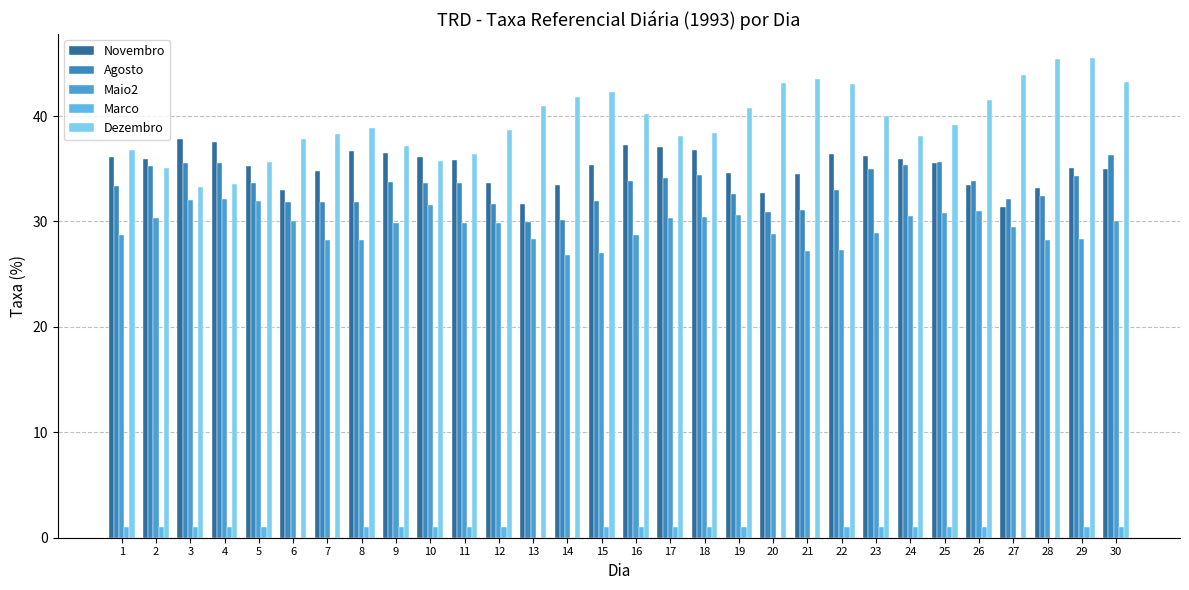

At which label is Maio2 closest to 29?

23